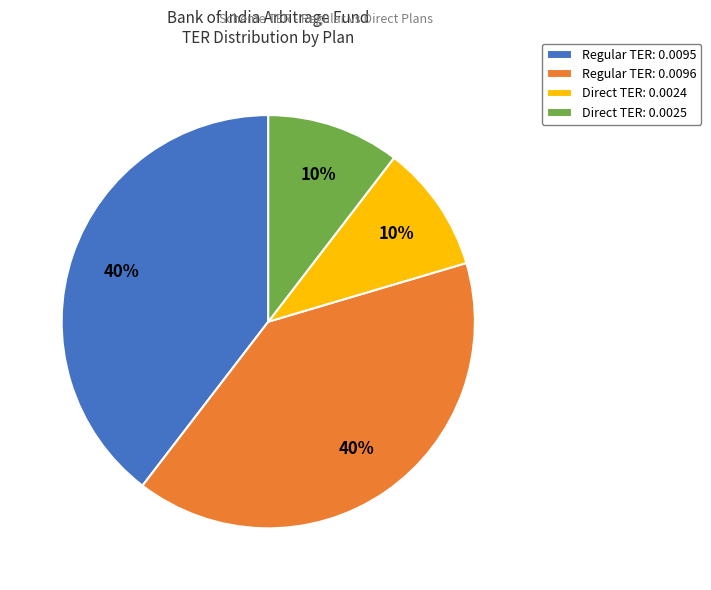

What percentage is the Direct TER: 0.0024 slice, to the nearest percent?

10%